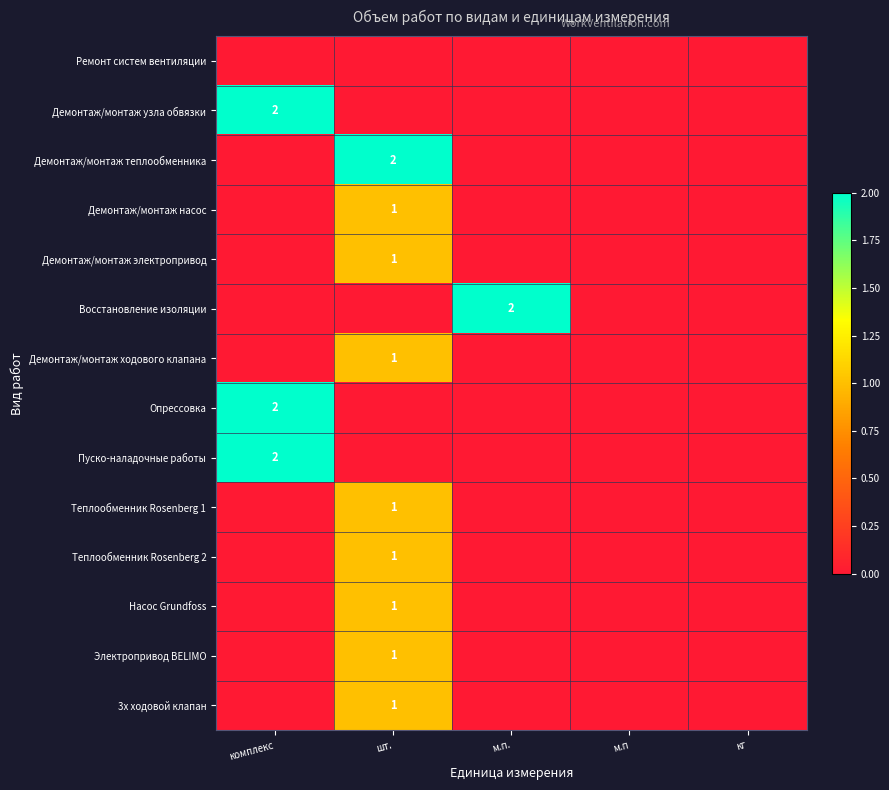

The Теплообменник Rosenberg 1 series shows 0 at м.п. True or false?

True